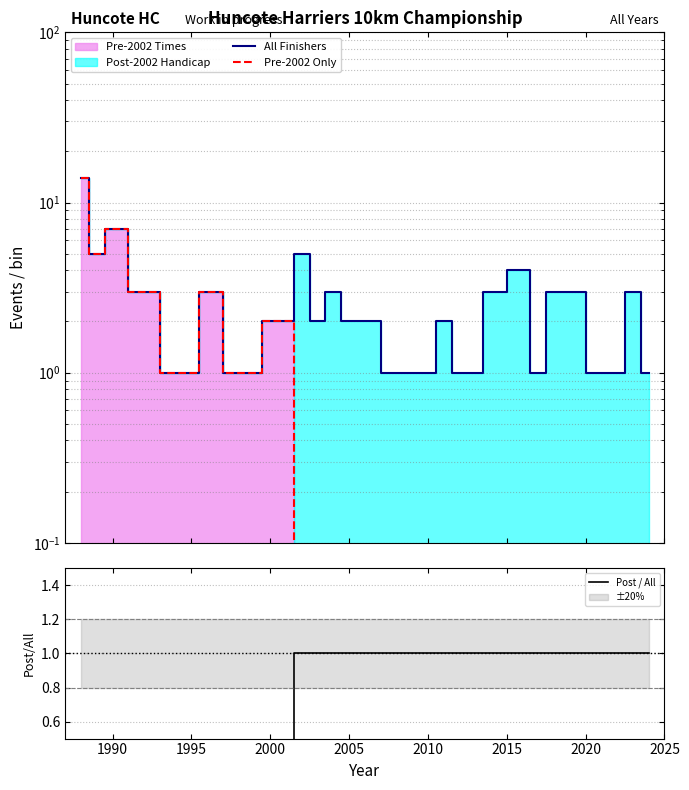

At how many categories does at least one series exceed 11?

1